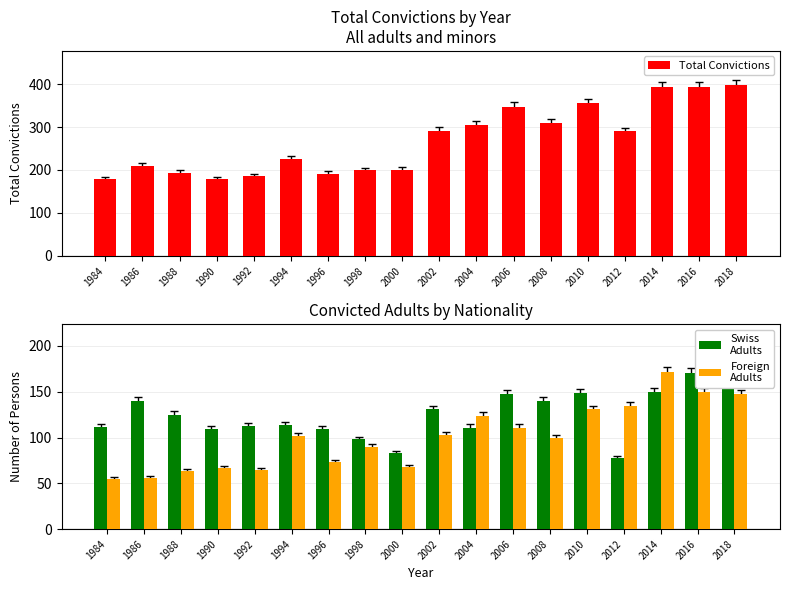

Which has a higher value, 2002 or 1984?

2002